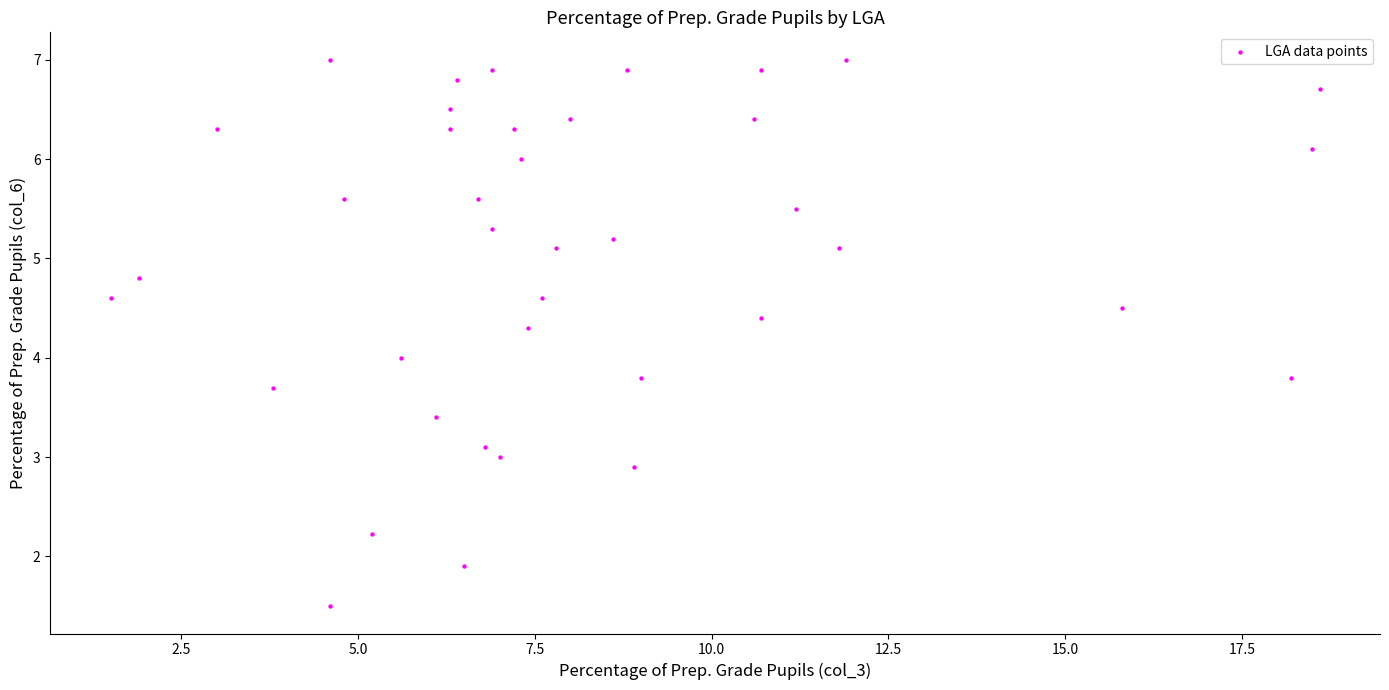

What is the range of X values (max minus min)?

17.1